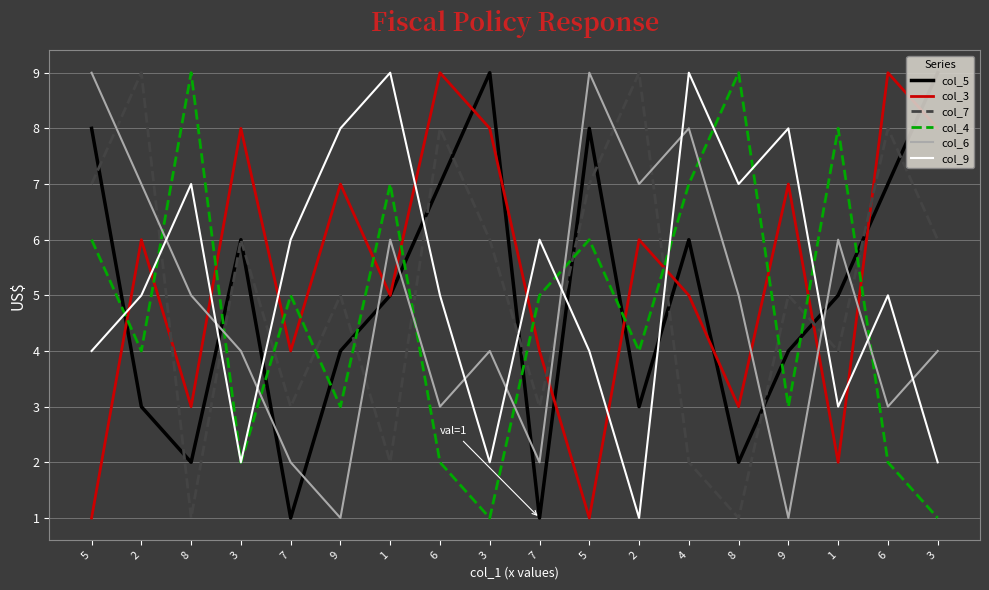

How many interior local valleys does the col_3 series have?

6